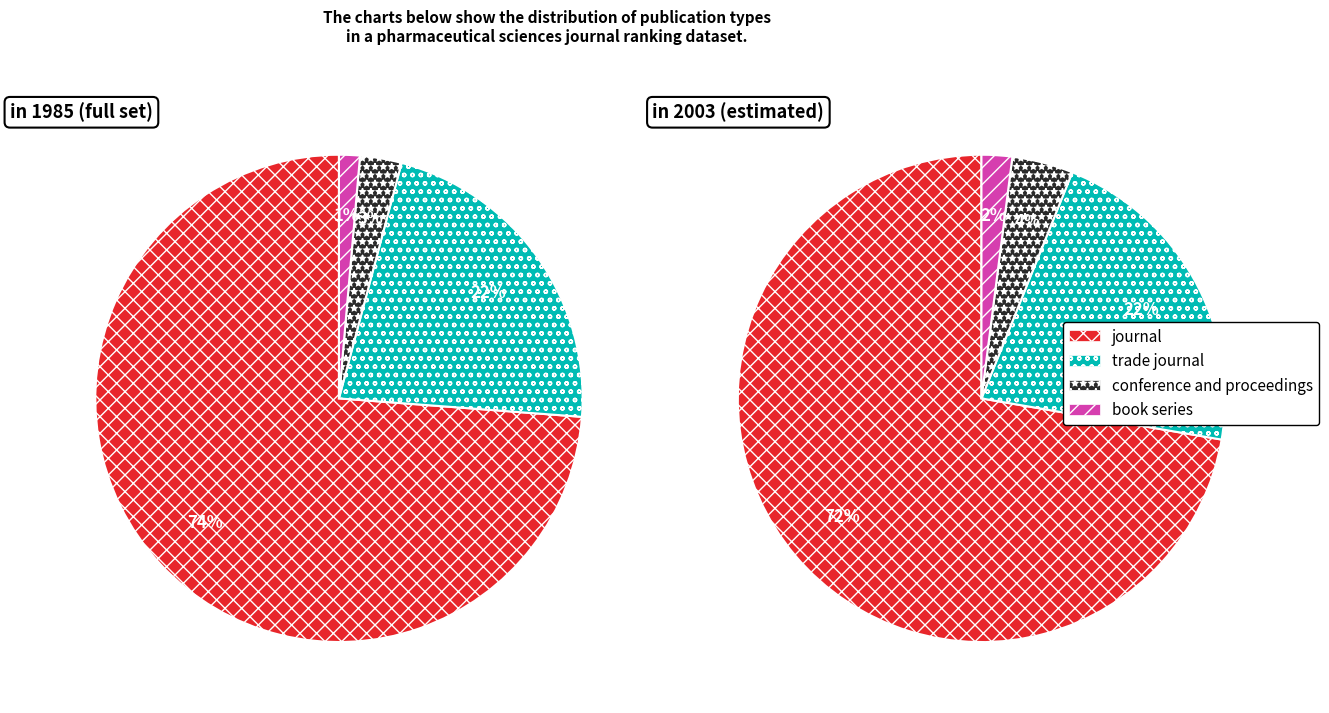

Is it true that values_1985 is 69% of the pie?

False